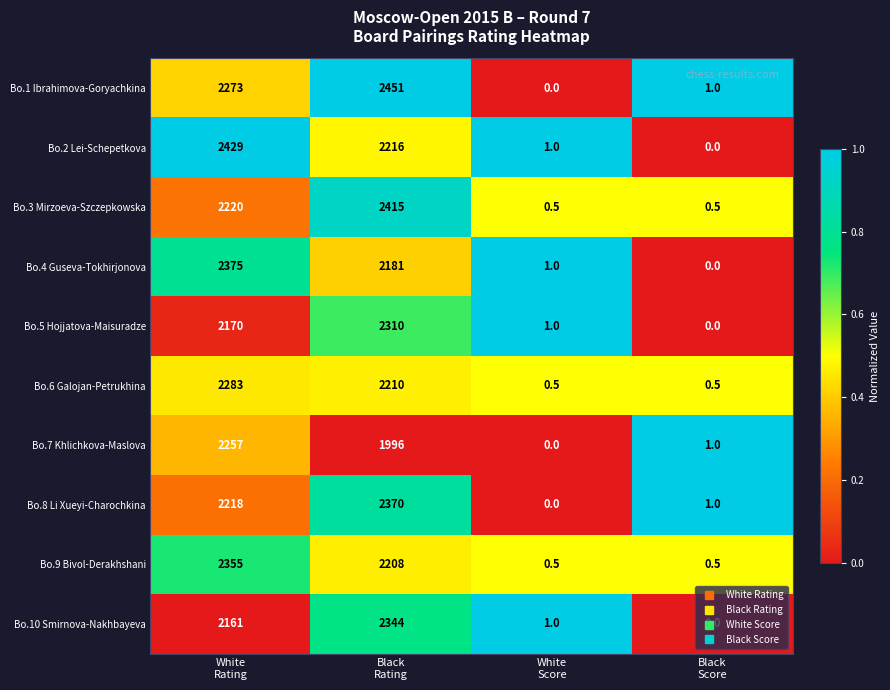

What is the maximum value for Bo.7 Khlichkova-Maslova?

2257.0